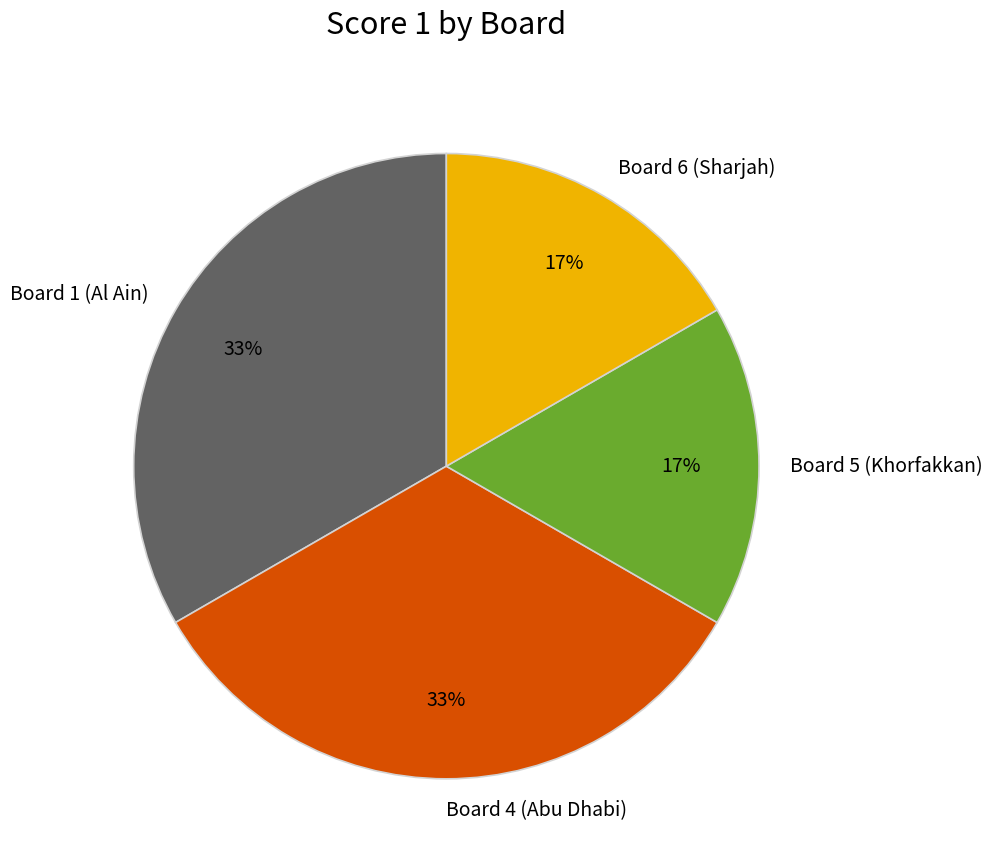

Approximately how many times larger is the value at Board 5 (Khorfakkan) compared to Board 6 (Sharjah)?

1.0